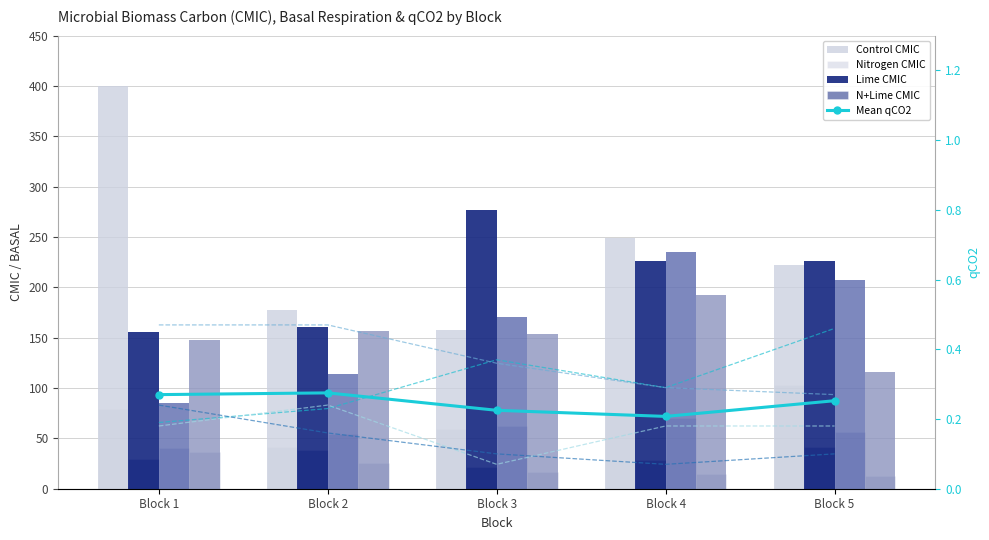

How many distinct data groups are displayed?

4